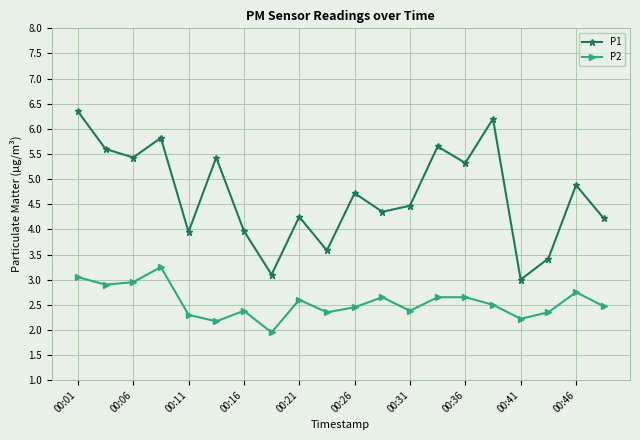

Which series has the widest spread of values?

P1